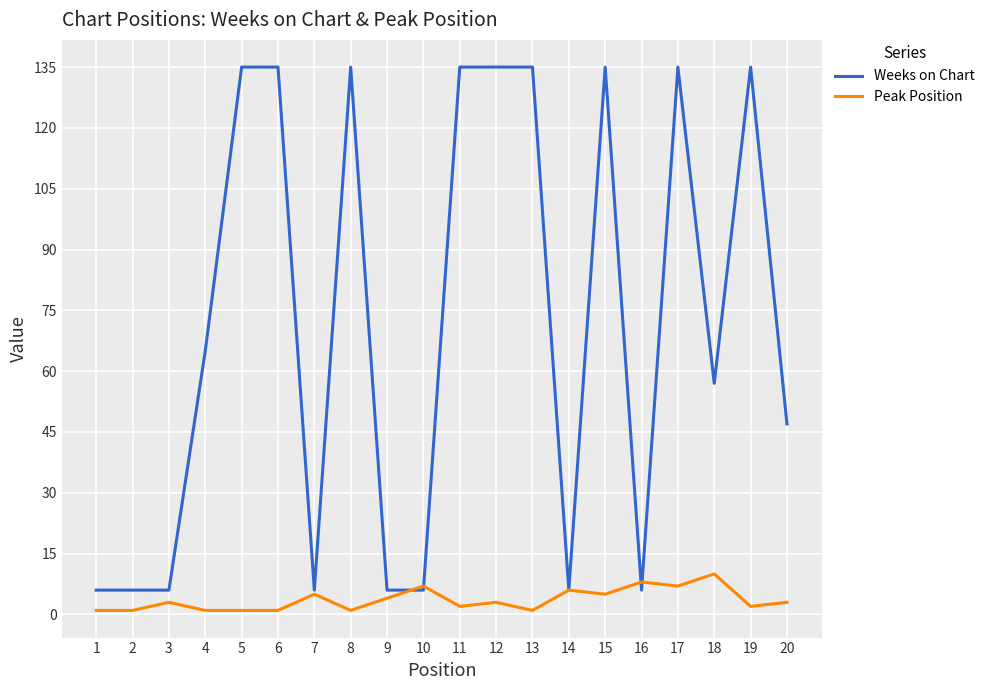

Reading left to right, transcribe all the data shown in this chart.

Weeks on Chart: 6	6	6	65	135	135	6	135	6	6	135	135	135	6	135	6	135	57	135	47
Peak Position: 1	1	3	1	1	1	5	1	4	7	2	3	1	6	5	8	7	10	2	3